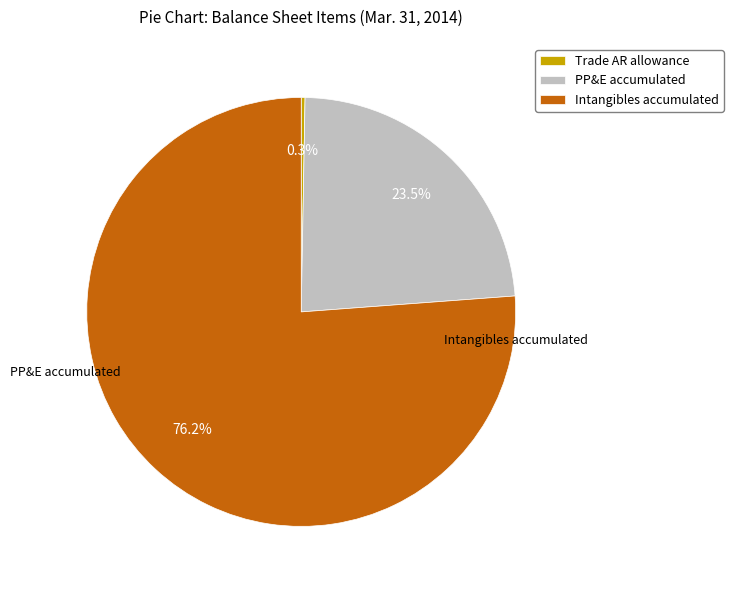

Between Trade AR allowance and Intangibles accumulated, which is larger?

Intangibles accumulated